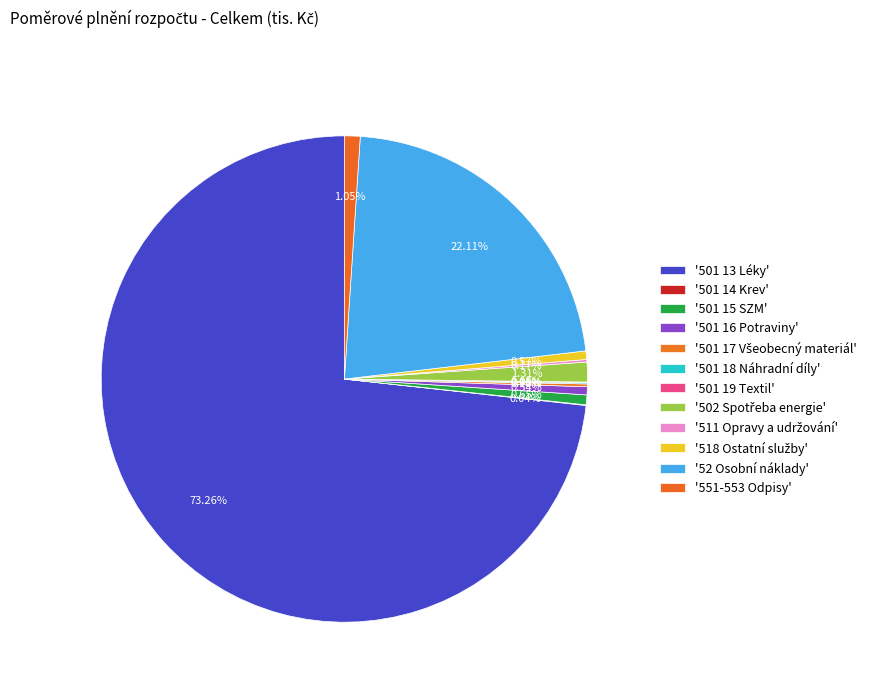

How many slices are in this pie chart?

12